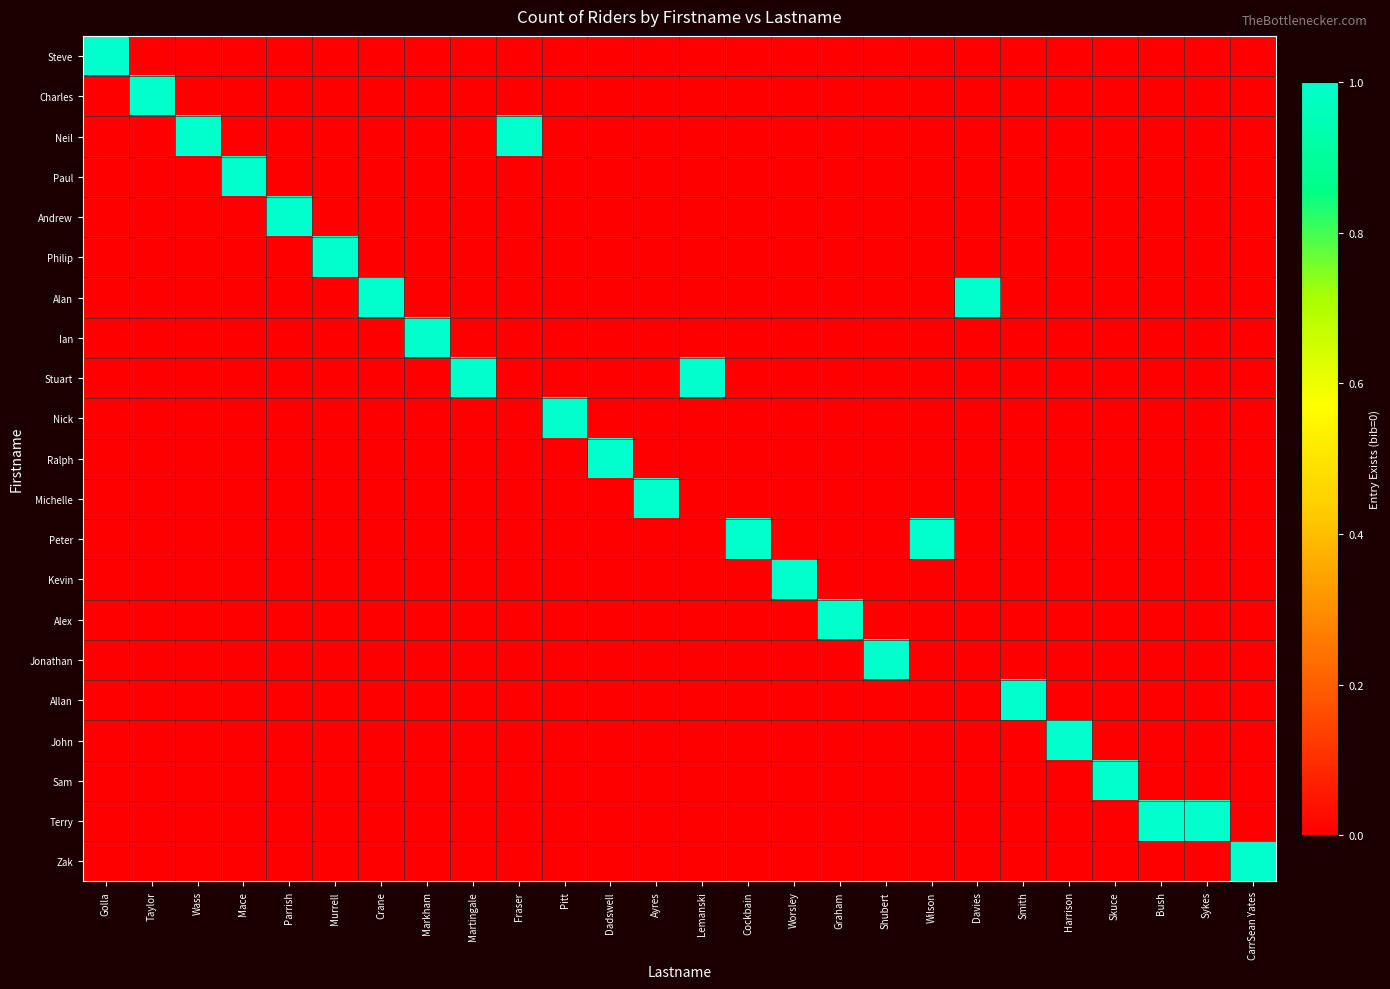

Between Martingale and Worsley, which series saw the biggest shift?

Stuart